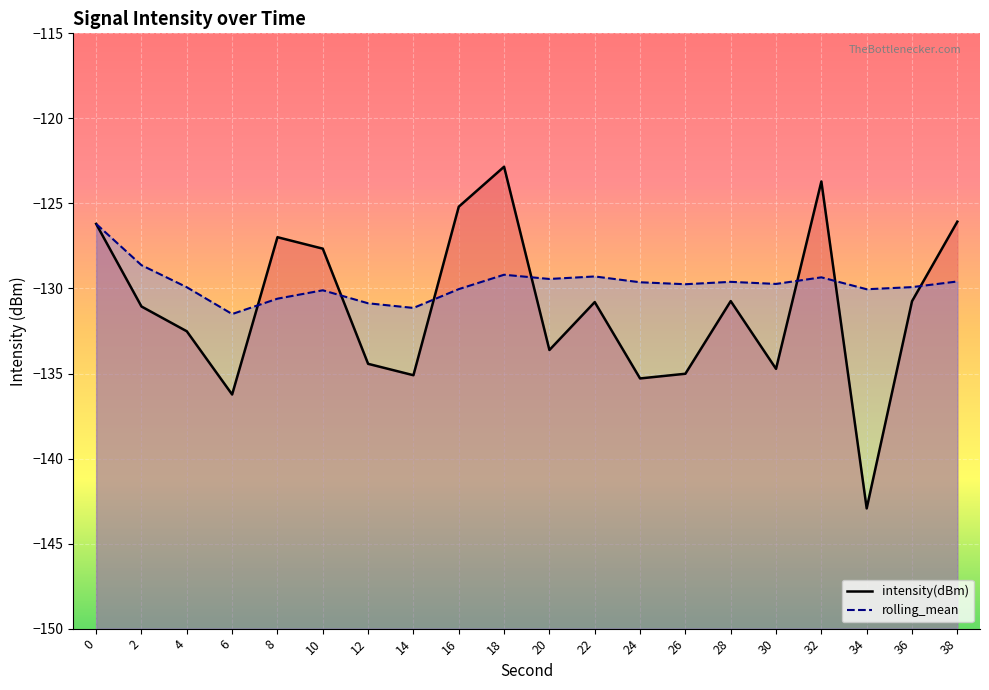

List the labels in order of rolling_mean value, smallest first.

6, 14, 12, 8, 10, 34, 16, 4, 36, 26, 30, 24, 28, 38, 20, 32, 22, 18, 2, 0